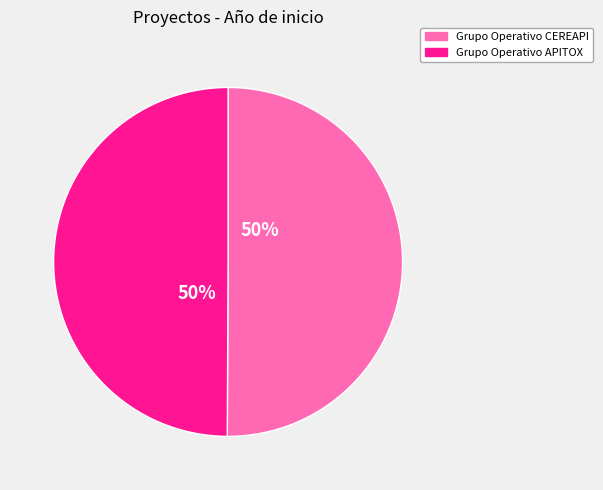

Approximately how many times larger is the value at Grupo Operativo CEREAPI compared to Grupo Operativo APITOX?

1.0